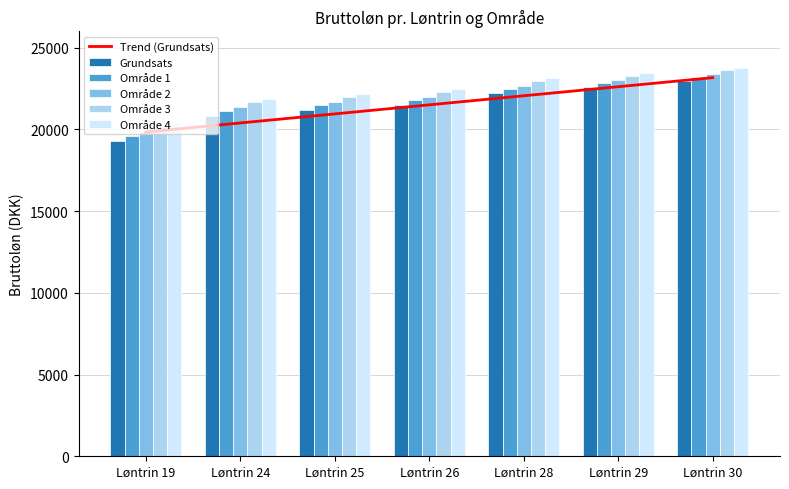

Reading right to left, what are all the values shown in this chart?

Trend (Grundsats): 23166.2	22612.0	22057.9	21503.7	20949.6	20395.4	19841.3
Grundsats: 22951.7	22577.5	22211.2	21502.6	21160.0	20825.1	19298.3
Område 1: 23195.1	22834.6	22481.1	21795.7	21463.5	21138.4	19613.5
Område 2: 23363.7	23012.5	22667.9	21998.6	21673.6	21355.4	19831.8
Område 3: 23607.1	23269.6	22937.8	22291.7	21977.3	21668.7	20147.1
Område 4: 23775.7	23447.6	23124.6	22494.5	22187.4	21885.6	20365.4